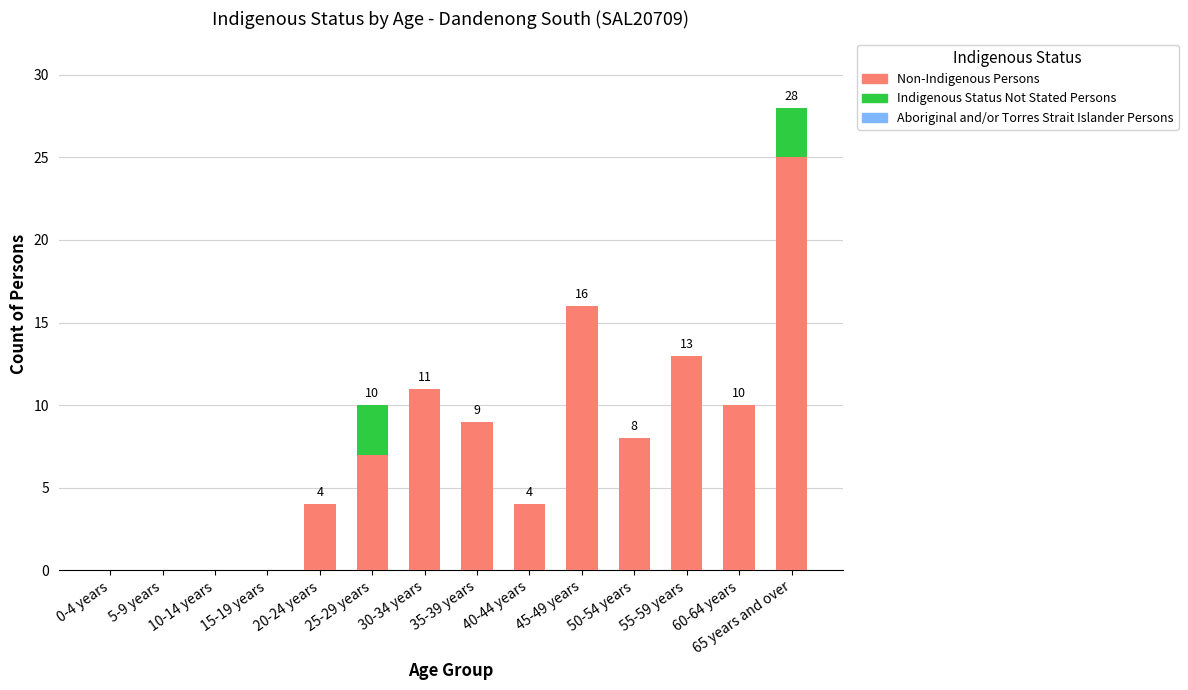

The value of Non-Indigenous Persons at 10-14 years is -12. True or false?

False